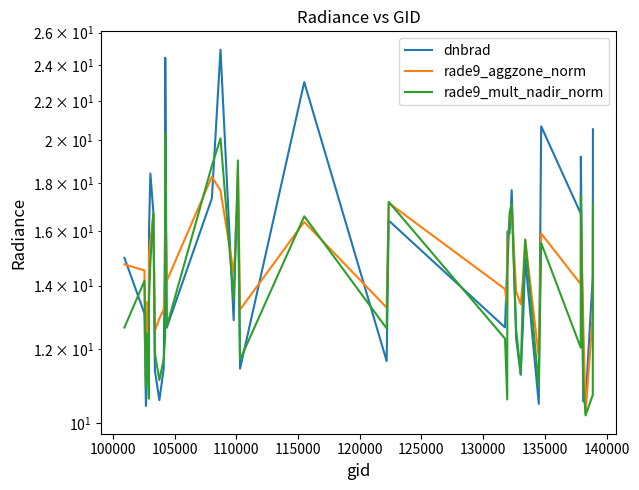

Reading left to right, what are all the values shown in this chart?

dnbrad: 15.0	13.1	10.4	11.7	12.5	16.0	18.4	16.7	11.4	10.6	11.4	16.5	24.5	12.6	17.3	24.9	12.9	16.1	17.4	11.4	23.0	11.6	16.4	12.6	14.7	16.0	15.9	17.7	12.3	11.3	12.7	15.0	10.5	20.7	16.7	19.2	10.6	10.5	14.3	20.5
rade9_aggzone_norm: 14.8	14.5	11.2	13.5	13.0	15.1	15.6	16.7	12.5	12.9	13.2	14.0	18.1	14.2	18.3	17.7	14.5	15.6	18.7	13.2	16.4	13.3	17.1	13.9	13.3	15.4	16.5	17.1	13.8	13.4	14.2	15.7	11.8	15.9	14.1	16.8	12.9	10.3	13.1	16.6
rade9_mult_nadir_norm: 12.6	14.2	10.9	12.5	10.6	13.5	14.8	16.7	11.9	11.1	11.7	12.4	20.3	12.7	18.8	20.1	13.5	15.6	19.0	11.7	16.6	12.6	17.2	12.3	10.6	14.6	16.7	17.1	12.6	11.3	13.8	15.7	10.9	15.5	12.0	17.5	11.1	10.2	10.7	17.1